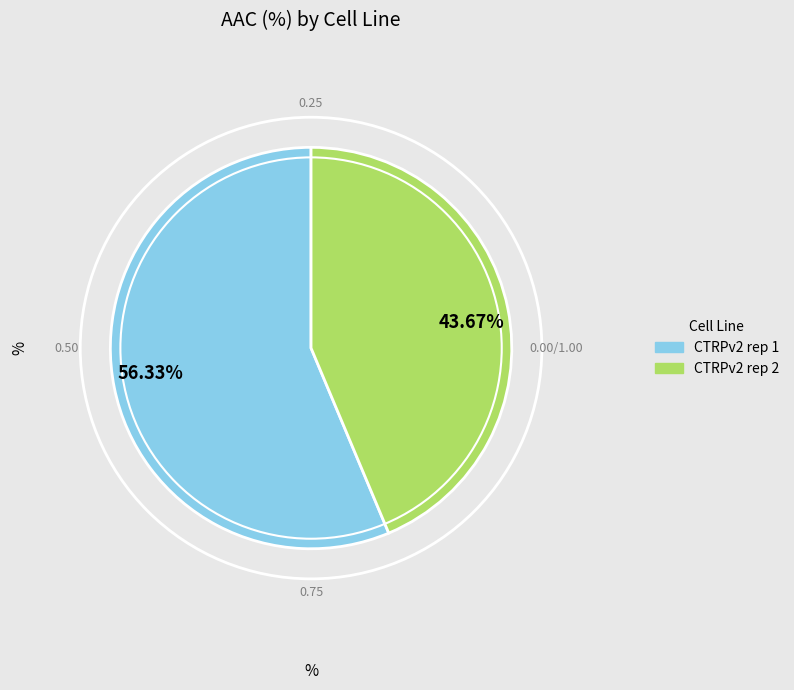

Rank the categories by value from lowest to highest.

43.67%, 56.33%